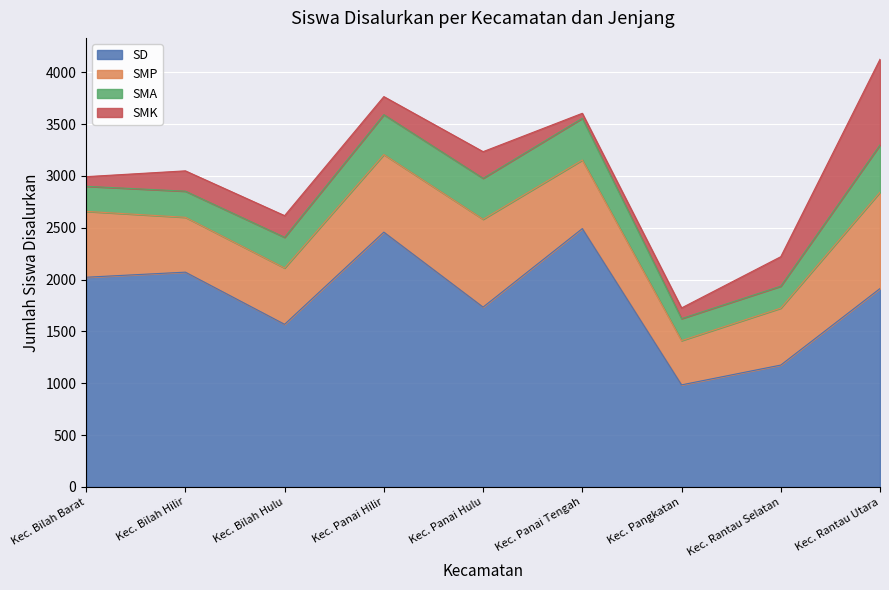

True or false: SD and SMK intersect in this chart.

False